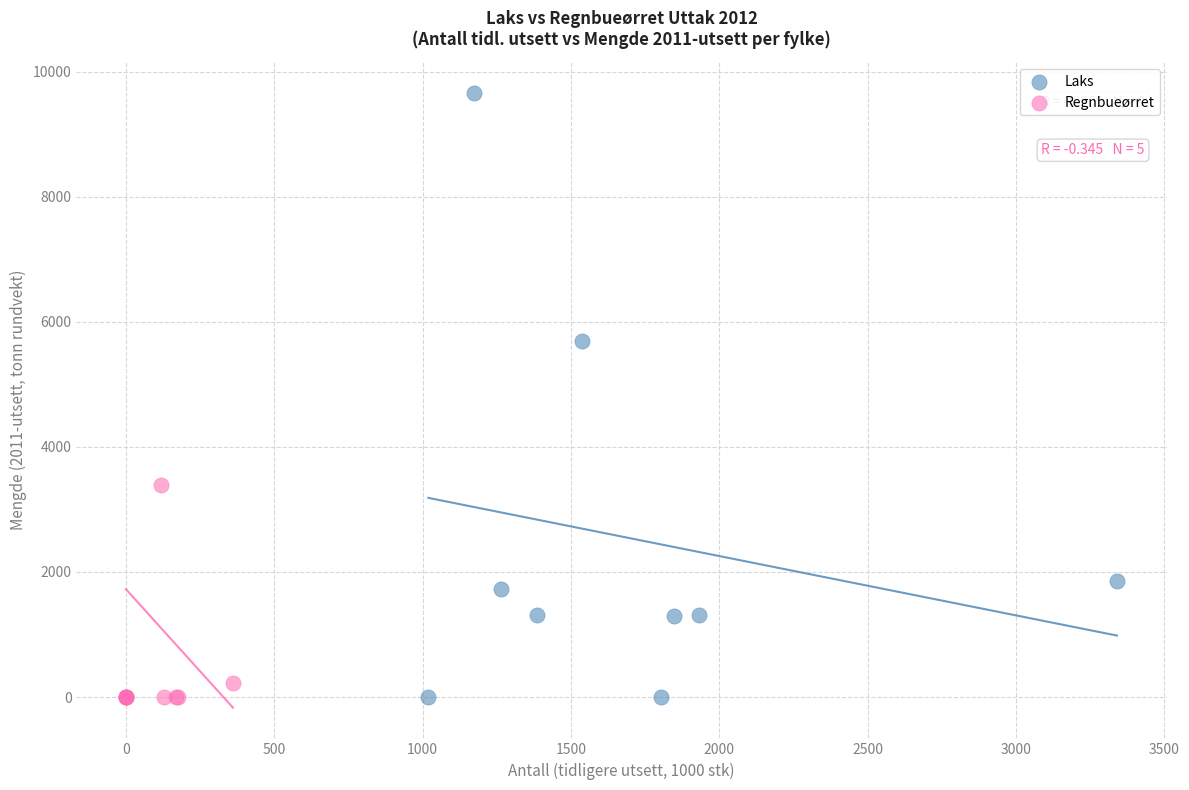

Which series has the largest Y range (max minus min)?

Laks